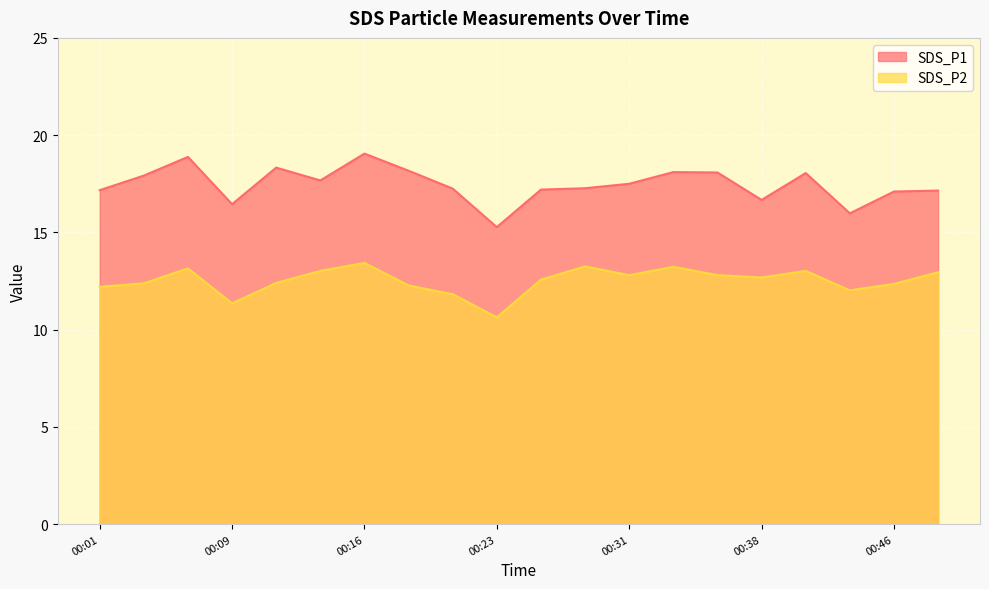

At which label does SDS_P2 reach its minimum?

00:23